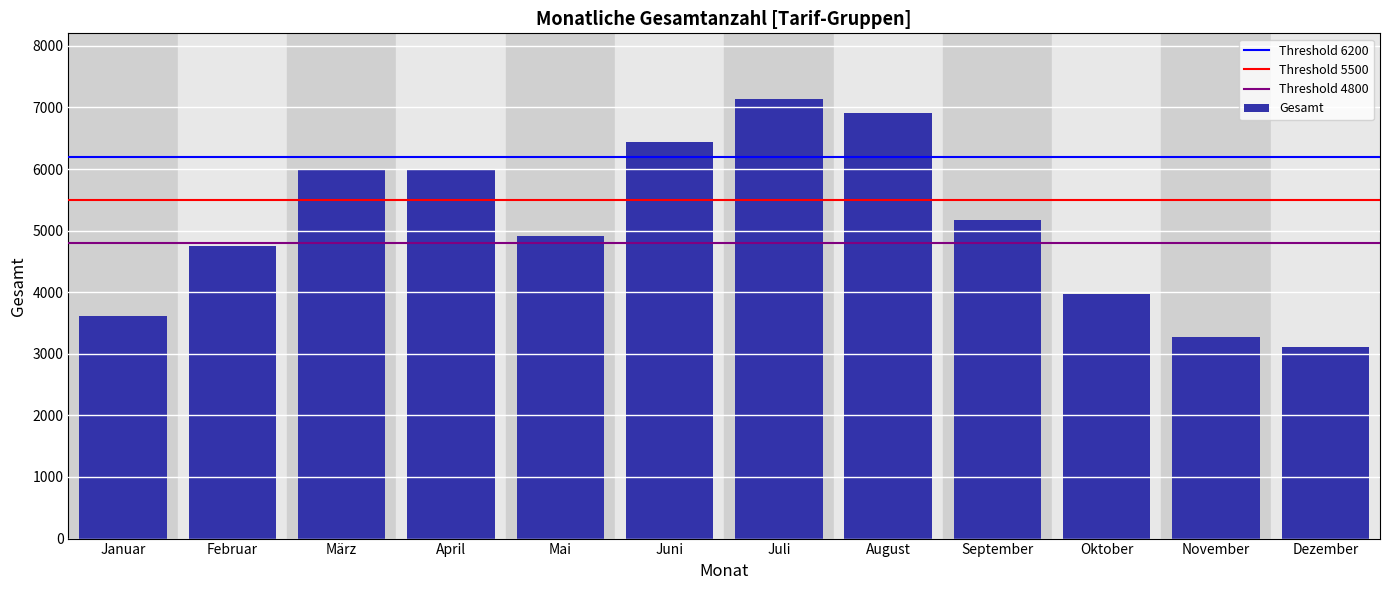

What is the sum of all values?

61242